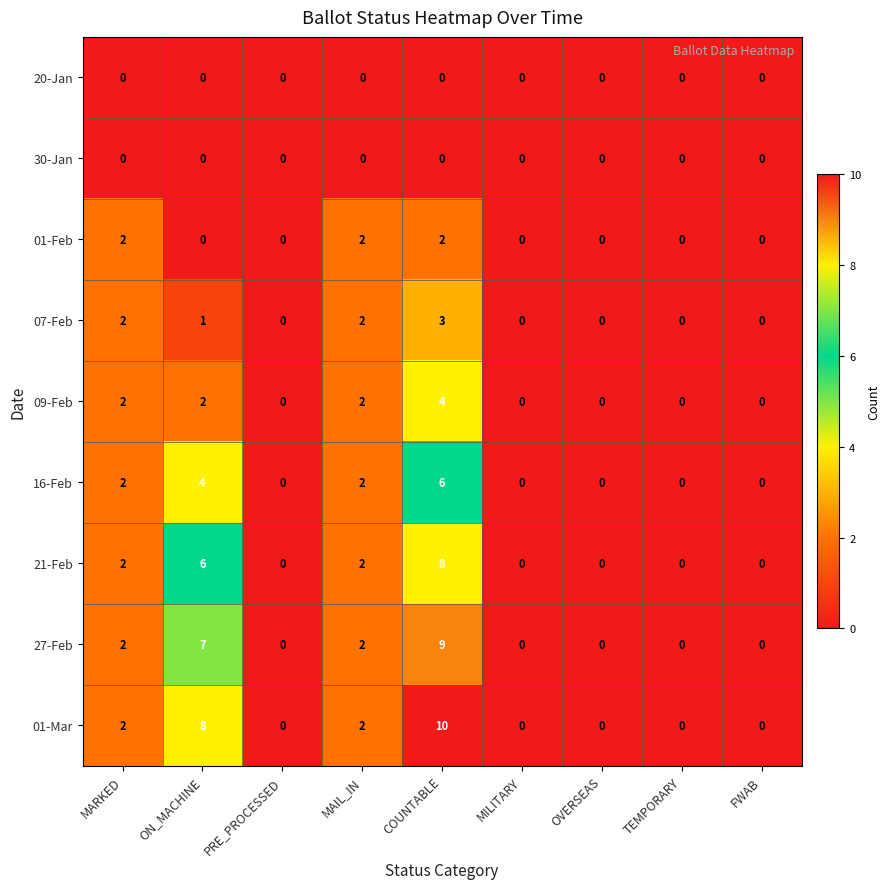

What is the difference between the 21-Feb values at MAIL_IN and ON_MACHINE?

4